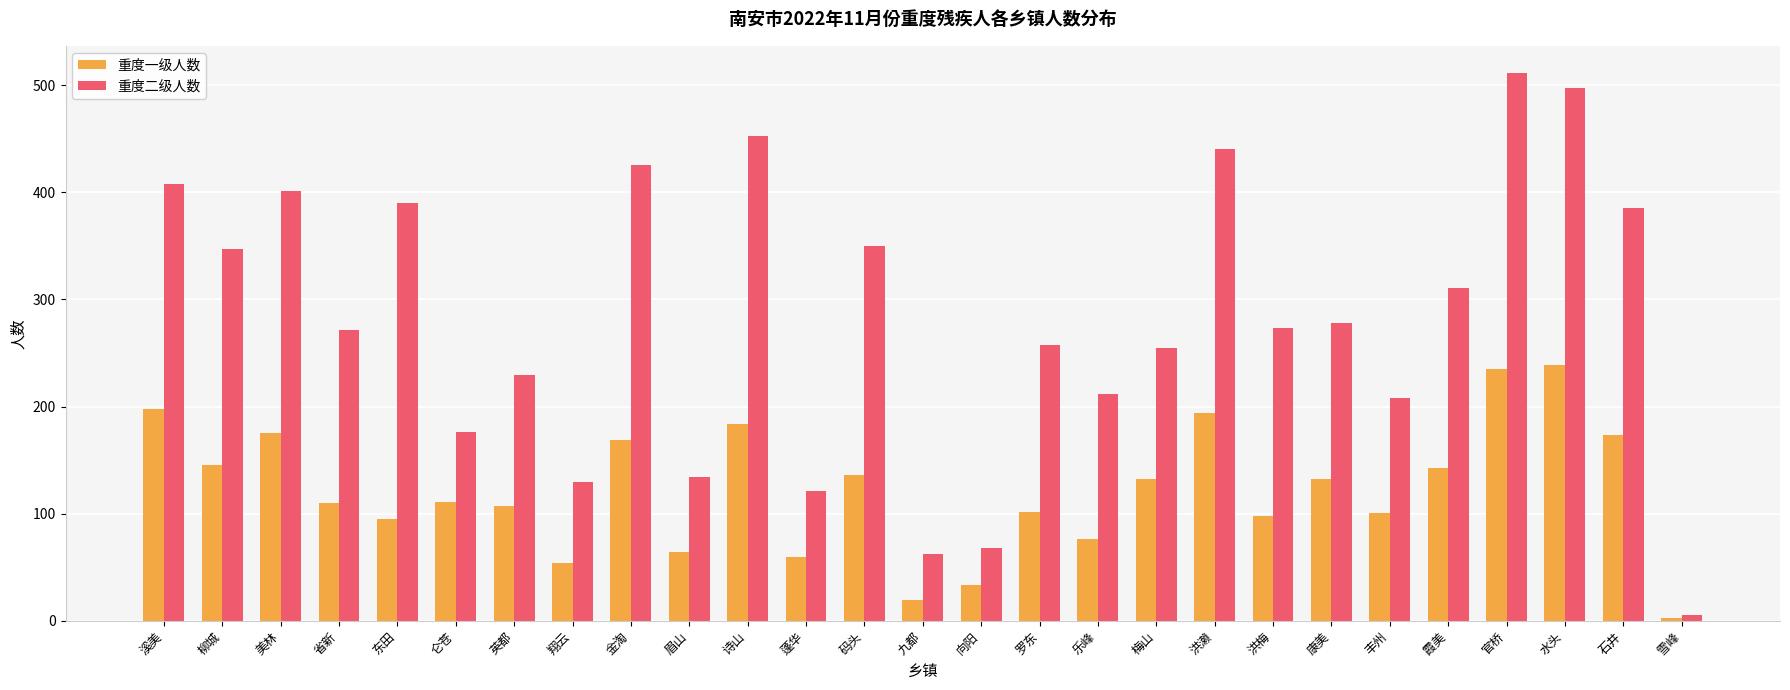

True or false: 重度二级人数 has a value of 347 at 柳城.

True